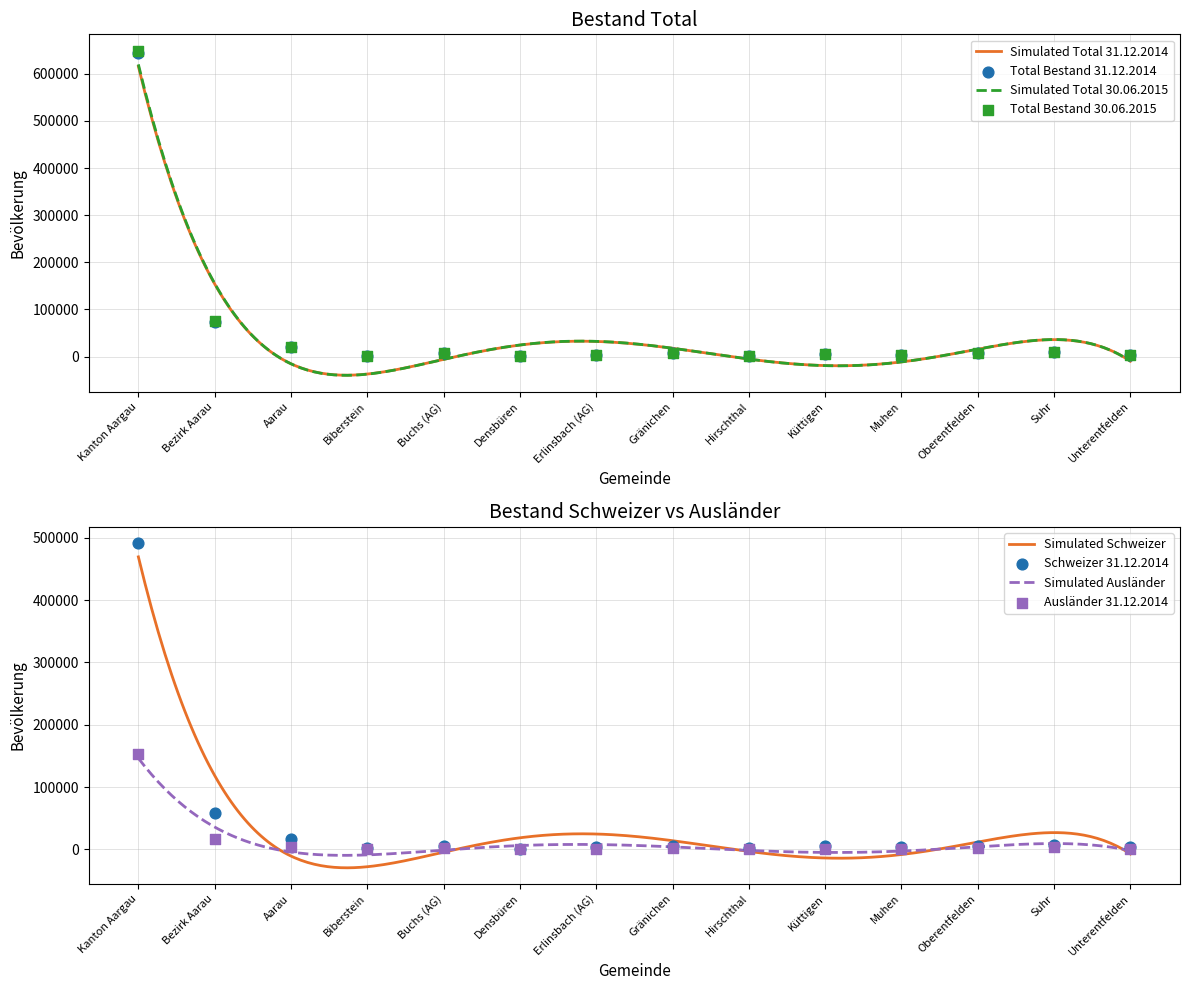

Which series has the largest Y range (max minus min)?

Total Bestand 30.06.2015